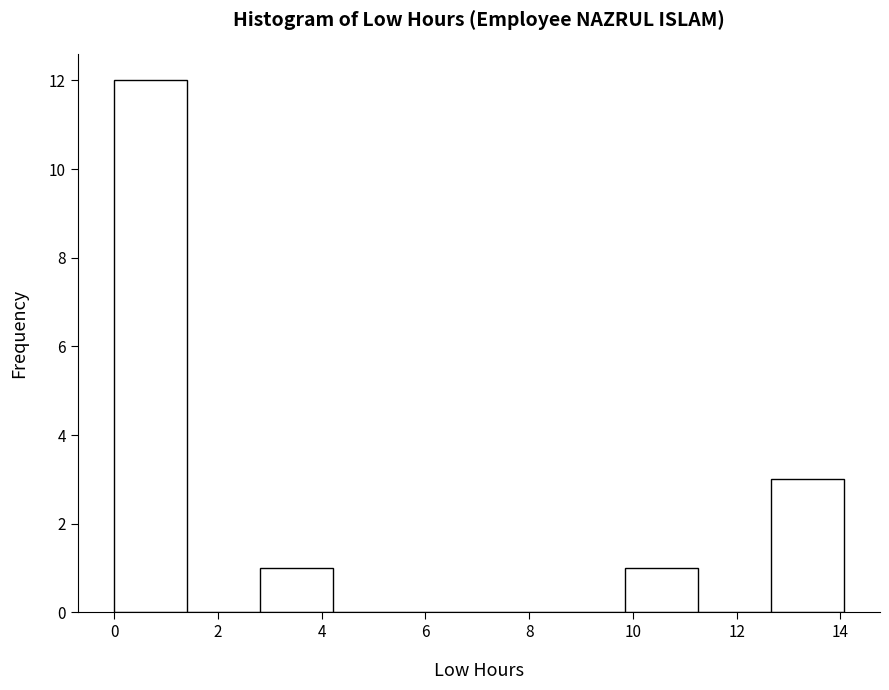

How tall is the bar that spans 12.6 to 14.0 on the x-axis? Neither the bar edges nor the heights are printed on the chart, so give them approximately, as read against the axes.

3